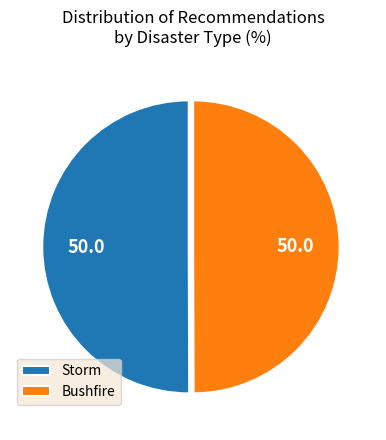

How many slices are in this pie chart?

2